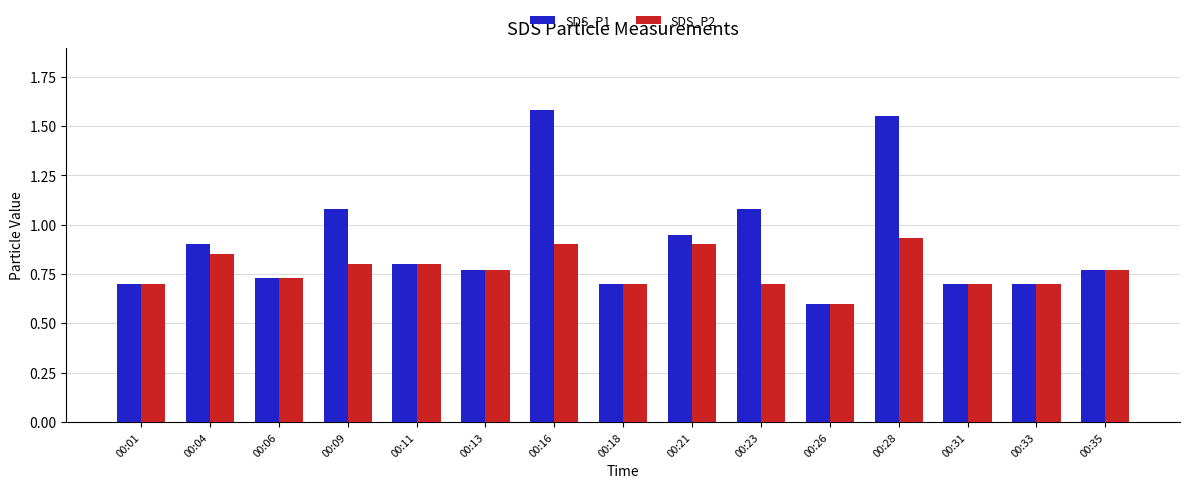

What is the difference between the maximum and minimum values in the SDS_P1 series?

1.0